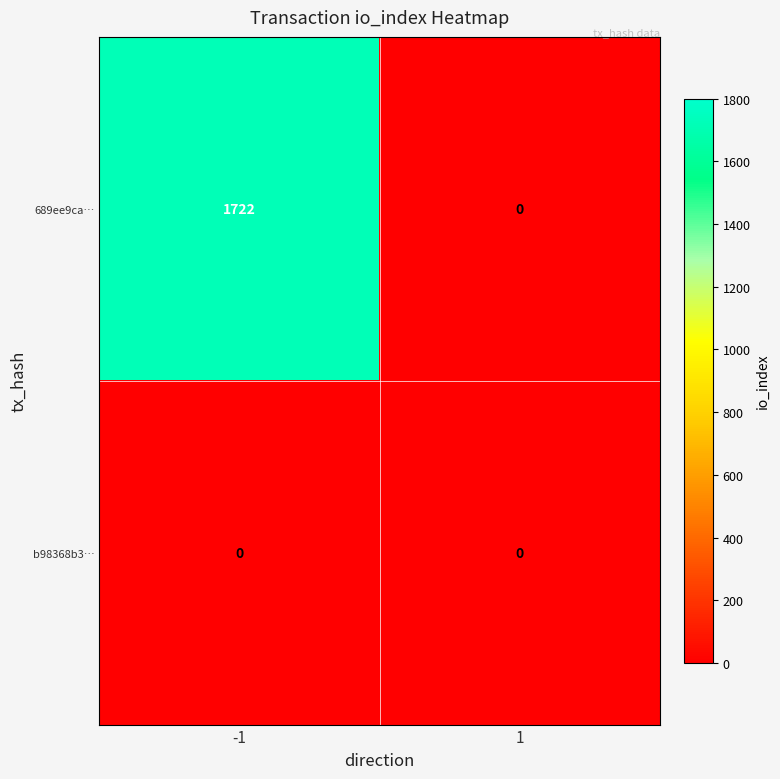

Which series has the largest total across all categories?

689ee9ca…